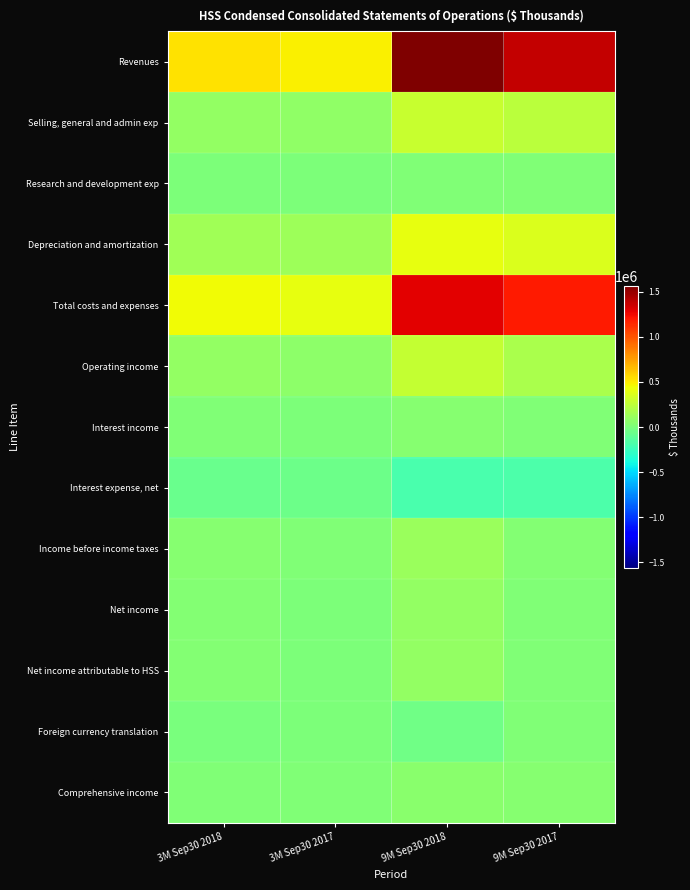

Which series has the largest range (max minus min)?

Revenues